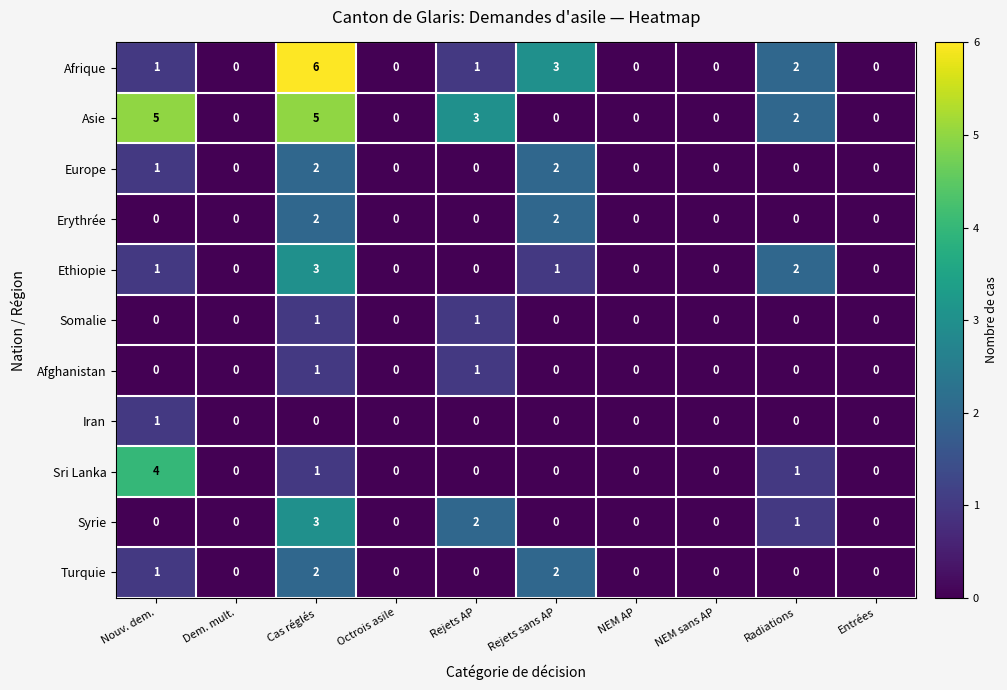

True or false: Turquie has a value of 1 at NEM sans AP.

False